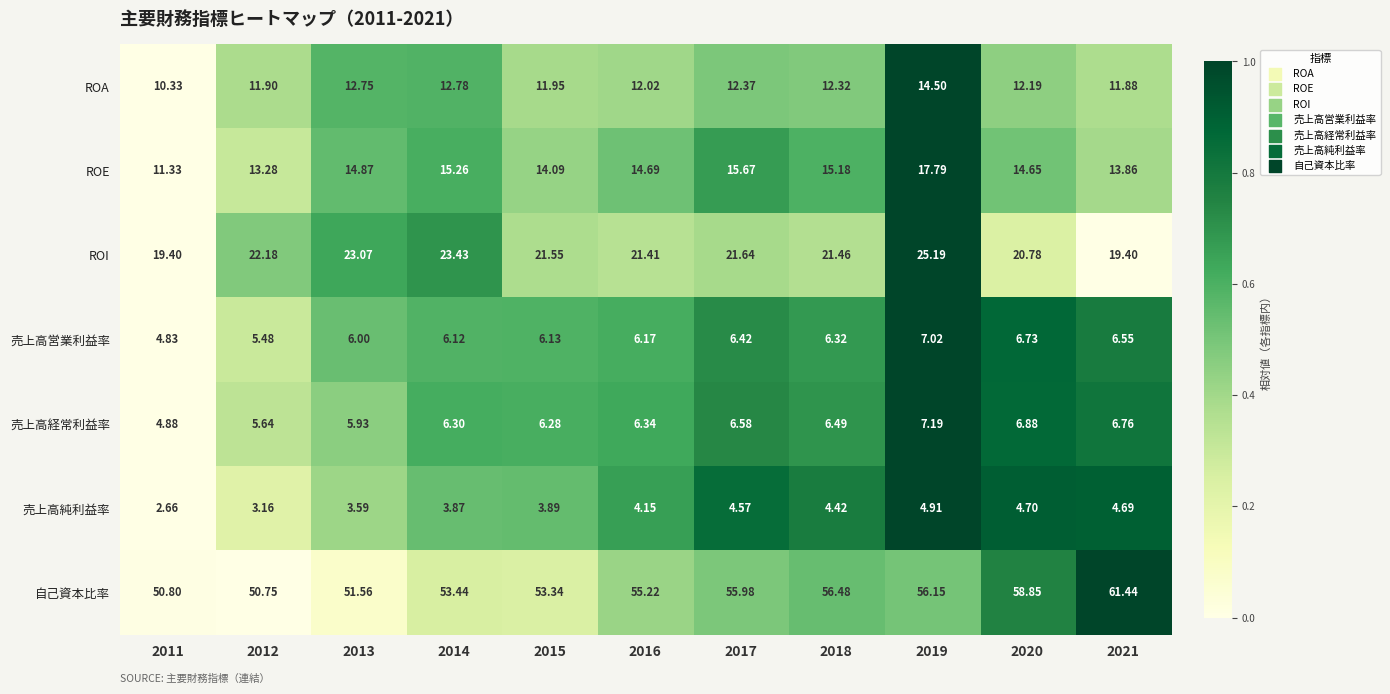

Rank the series by their maximum value, from highest to lowest.

自己資本比率, ROI, ROE, ROA, 売上高経常利益率, 売上高営業利益率, 売上高純利益率